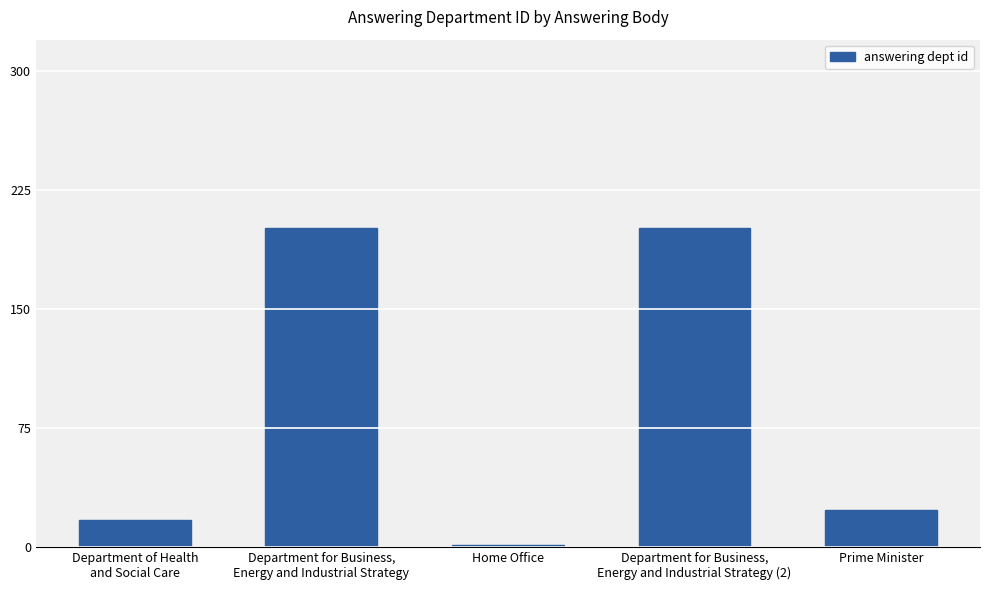

What is the smallest value displayed?

1